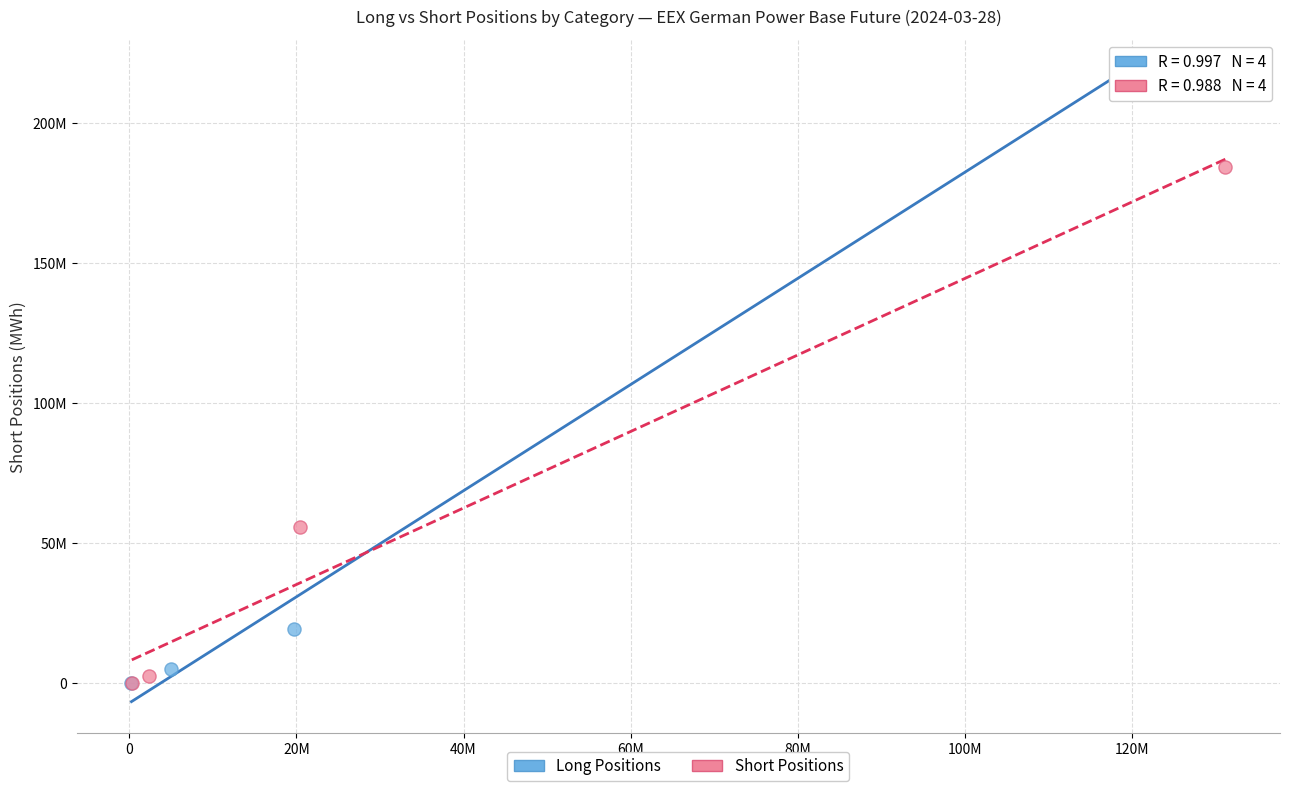

What are all the series names shown in the legend?

Long Positions, Short Positions